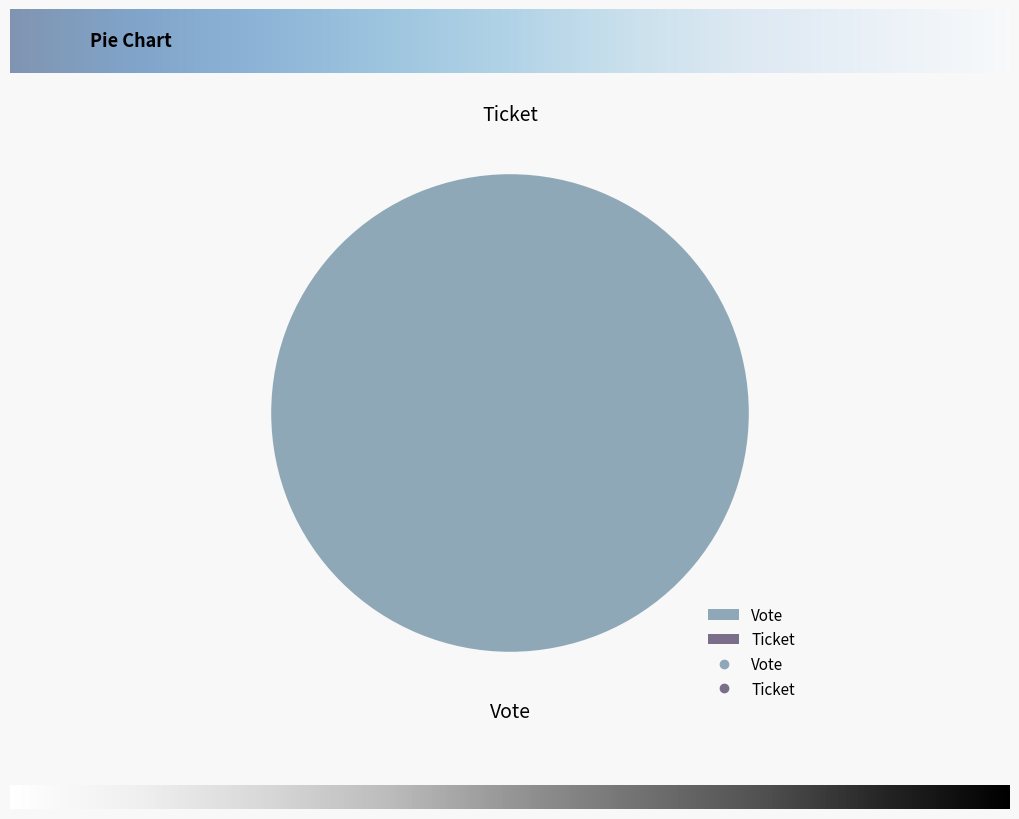

What is the total percentage of Vote and Ticket?

100.0%